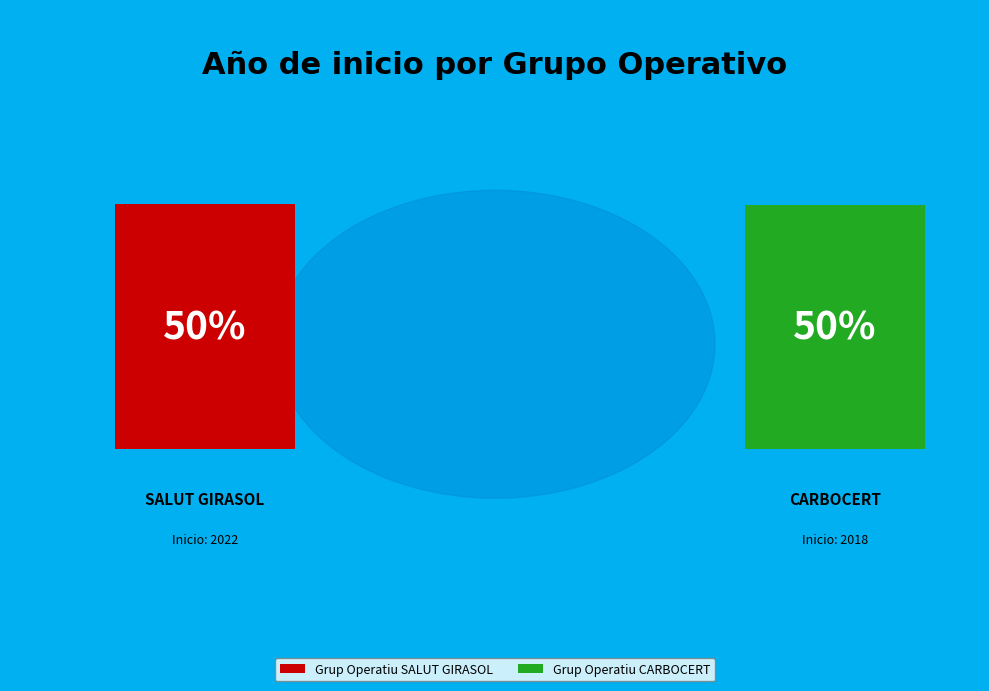

Is it true that Grup Operatiu SALUT GIRASOL is 50% of the pie?

True